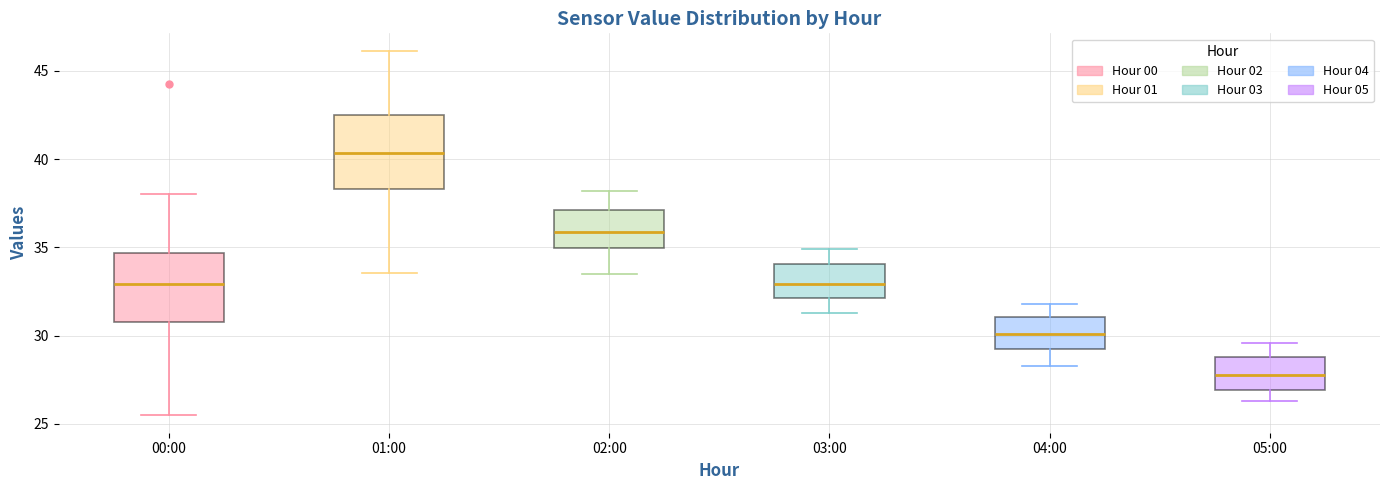

Reading left to right, transcribe this box plot: for each box, give where its median line is, the range the box spans, and where its two whiskers end, as read against the y-axis. The values are not printed on the chart, so give them approximately, as read against the axis.

00:00: median 33.0, box 31.0 to 34.5, whiskers 25.5 to 38.0
01:00: median 40.5, box 38.5 to 42.5, whiskers 33.5 to 46.0
02:00: median 36.0, box 35.0 to 37.0, whiskers 33.5 to 38.0
03:00: median 33.0, box 32.0 to 34.0, whiskers 31.5 to 35.0
04:00: median 30.0, box 29.0 to 31.0, whiskers 28.5 to 32.0
05:00: median 28.0, box 27.0 to 29.0, whiskers 26.5 to 29.5